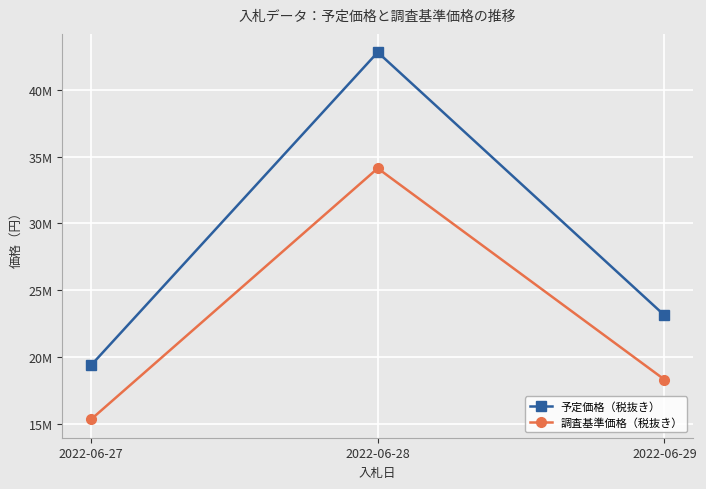

Which has a higher value, 2022-06-28 or 2022-06-29?

2022-06-28